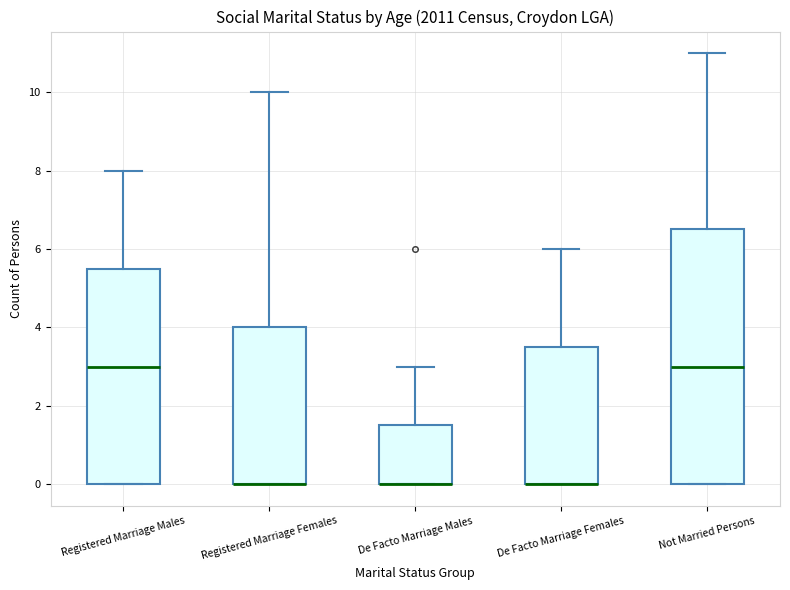

Where is the lower edge of the box for De Facto Marriage Males on the y-axis? The values are not printed on the chart, so give them approximately, as read against the axis.

0.0